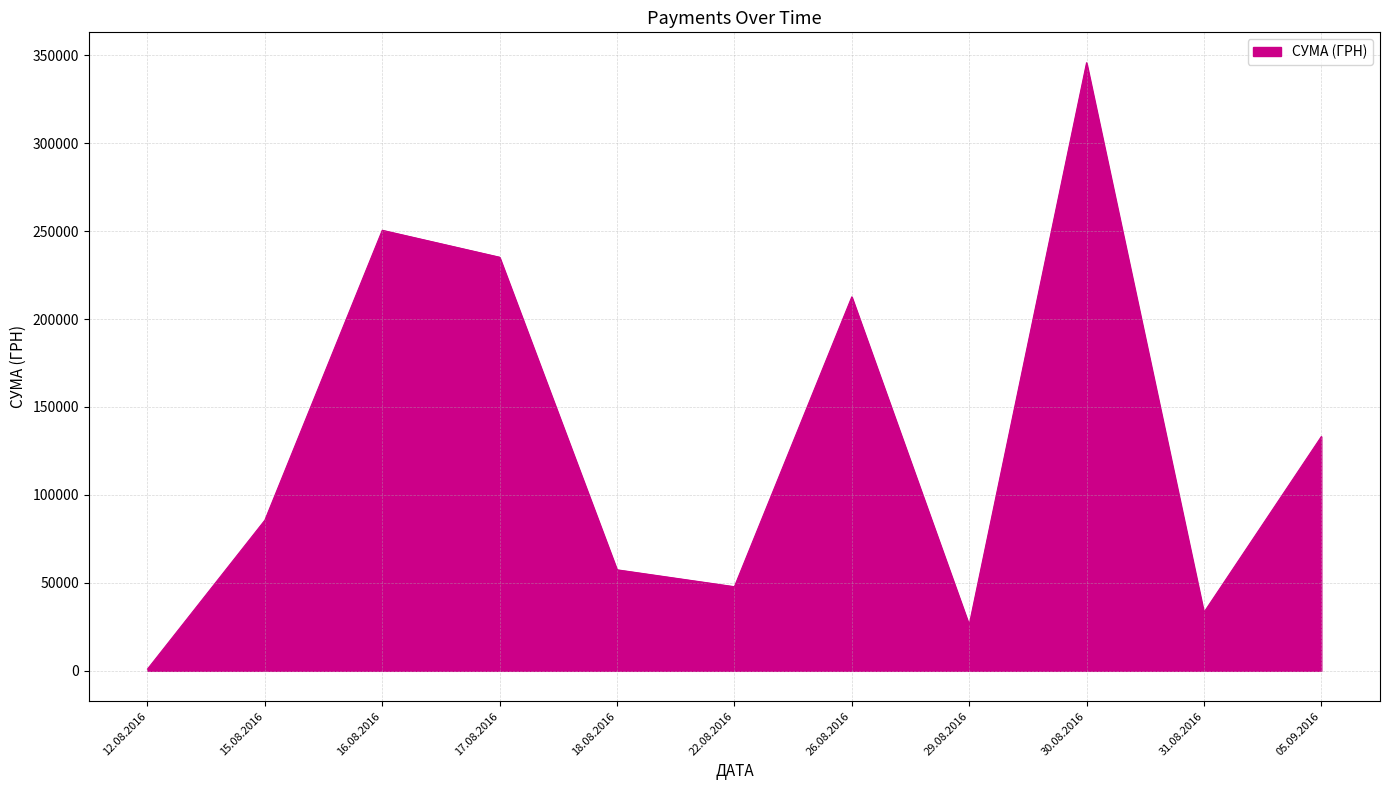

Is it true that the value at 31.08.2016 is 33257.9?

True